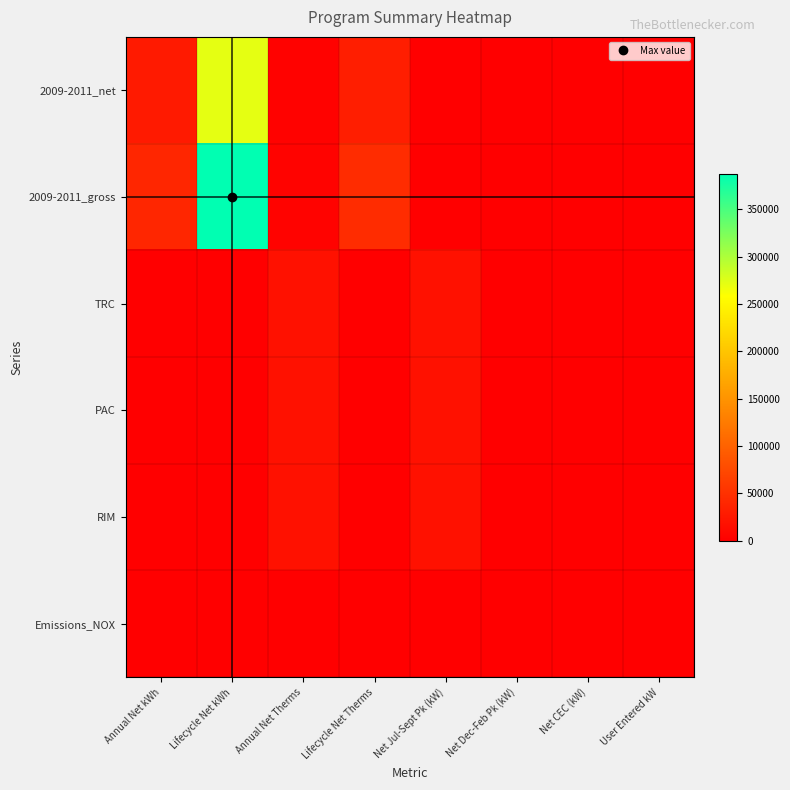

Which has a higher value, User Entered kW or Annual Net kWh?

Annual Net kWh